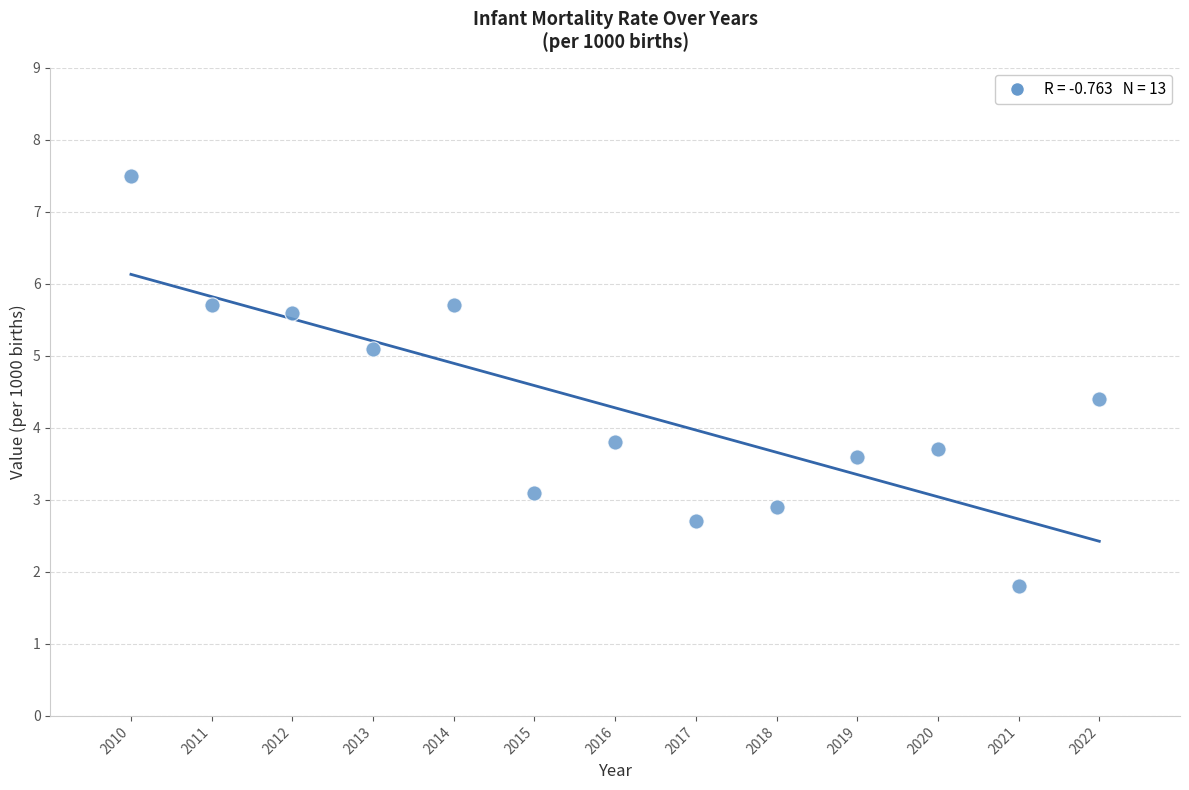

What is the range of X values (max minus min)?

12.0